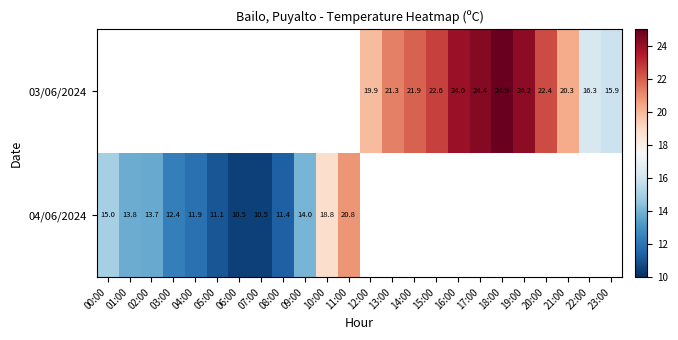

The 04/06/2024 series shows 7.2 at 00:00. True or false?

False